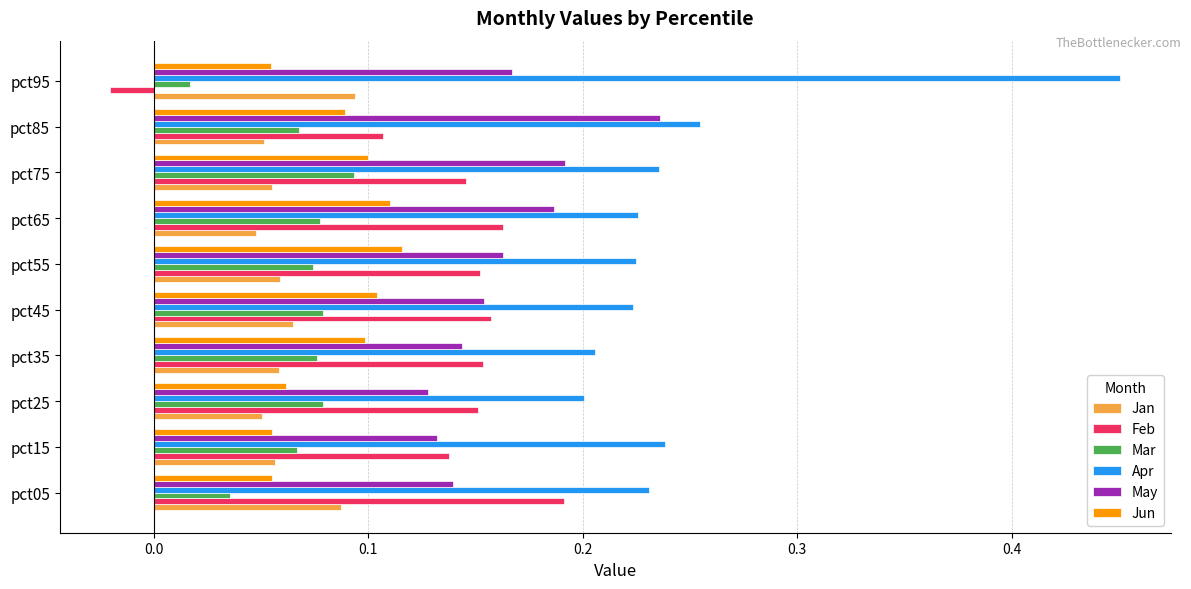

How many Jun values are between 0 and 1?

10